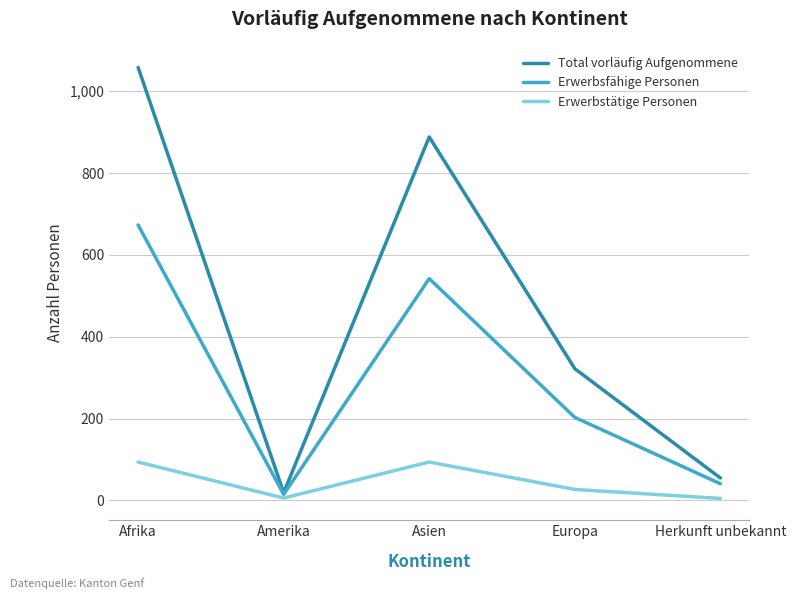

What is the difference between the highest and lowest values at Asien?

794